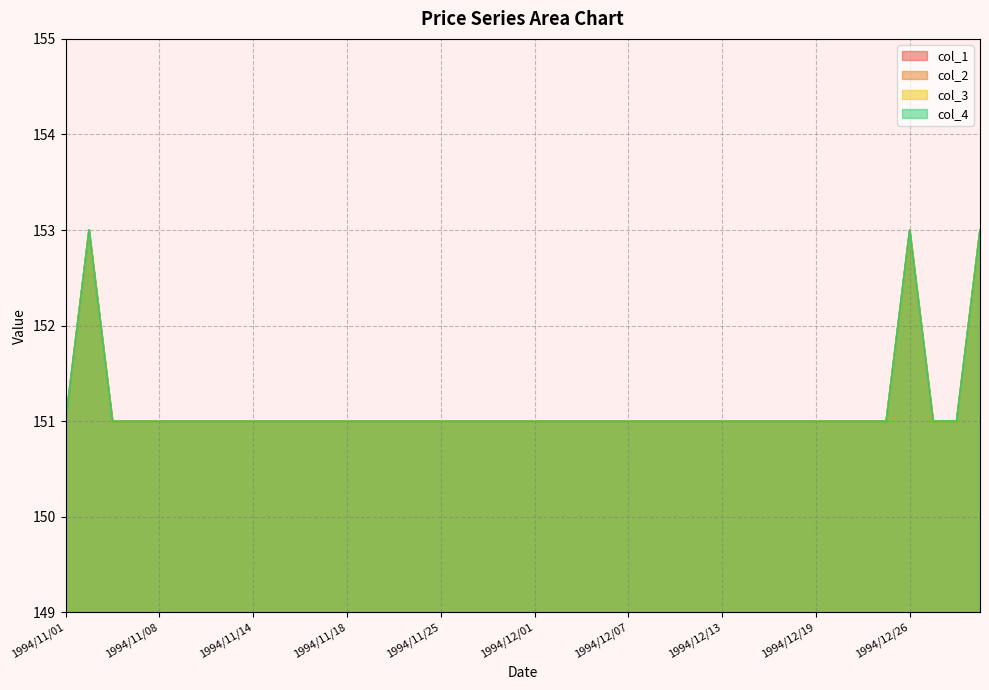

What is the label of the 17th point from the right?

1994/12/06